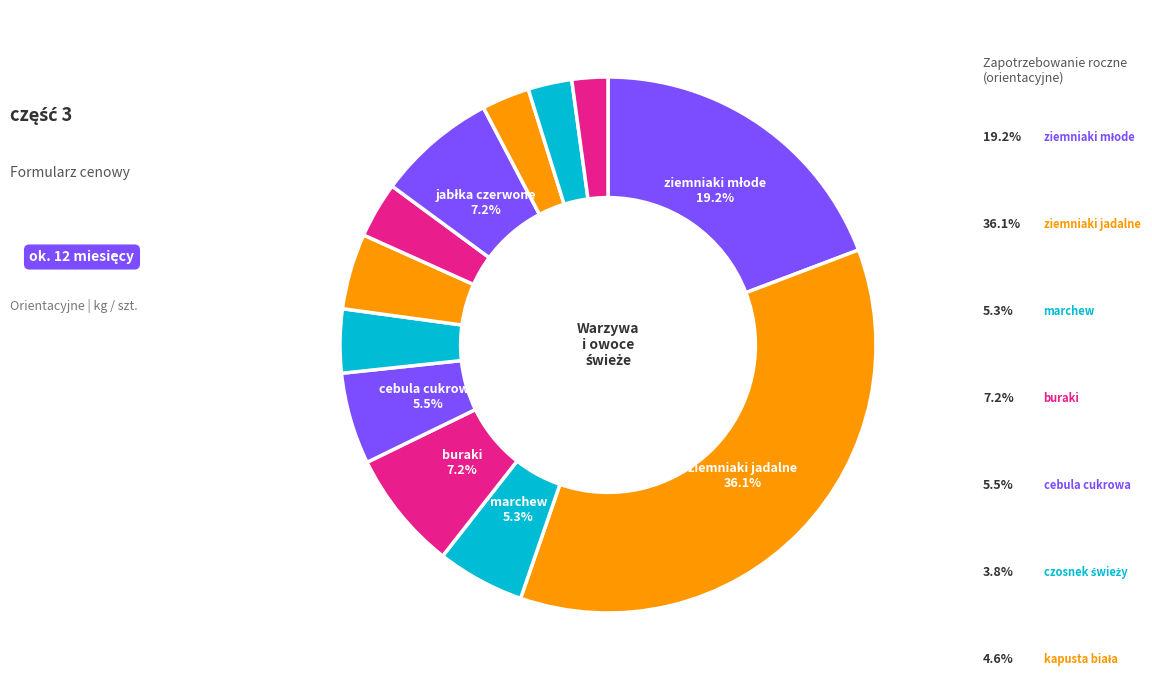

Count the number of slices in the pie.

12